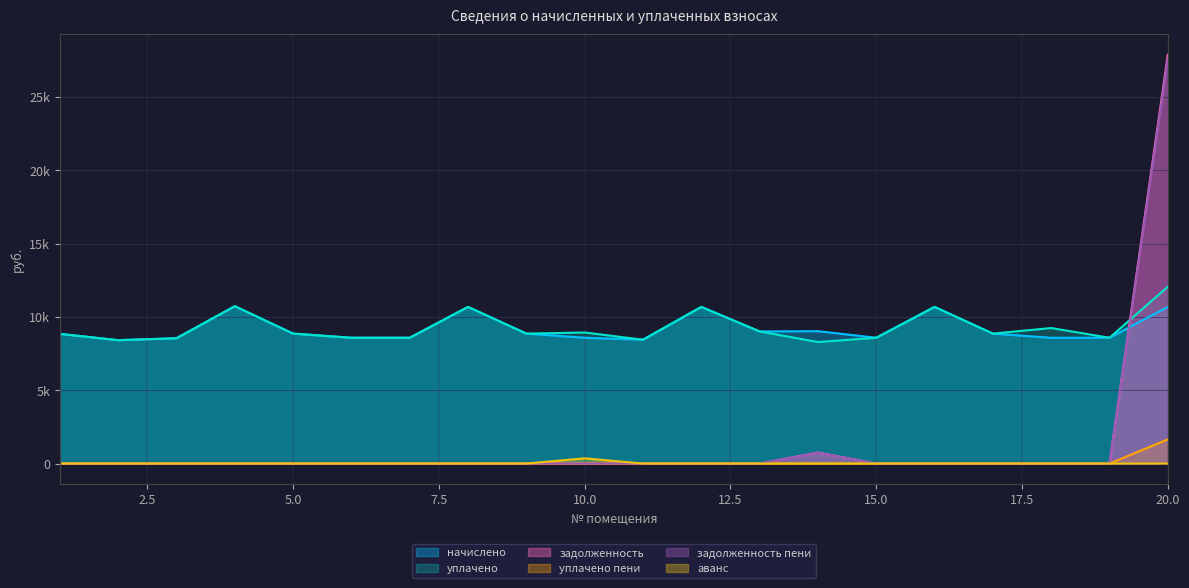

True or false: аванс and уплачено пени cross at least once.

False